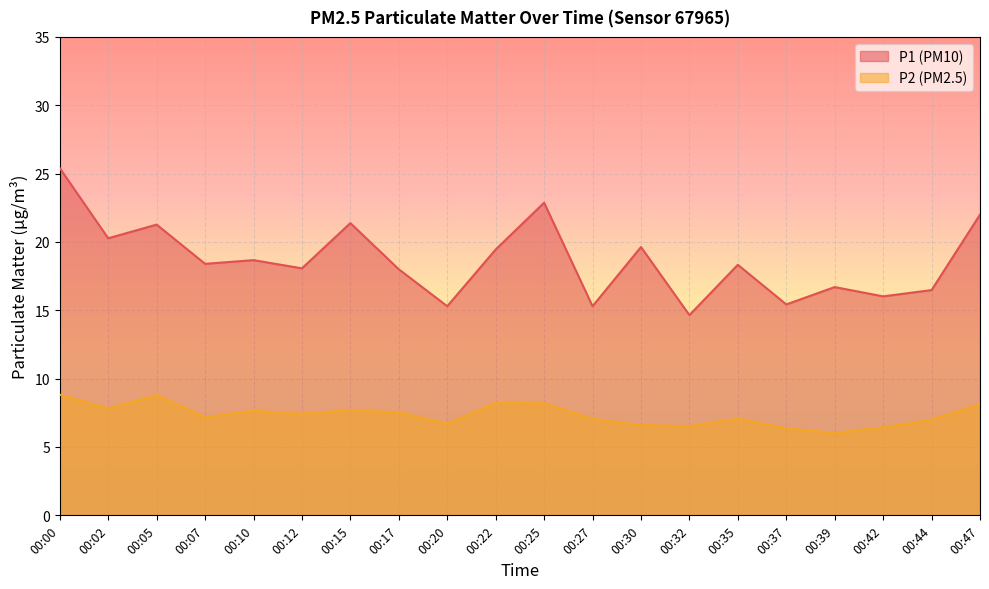

Which series has the largest range (max minus min)?

P1